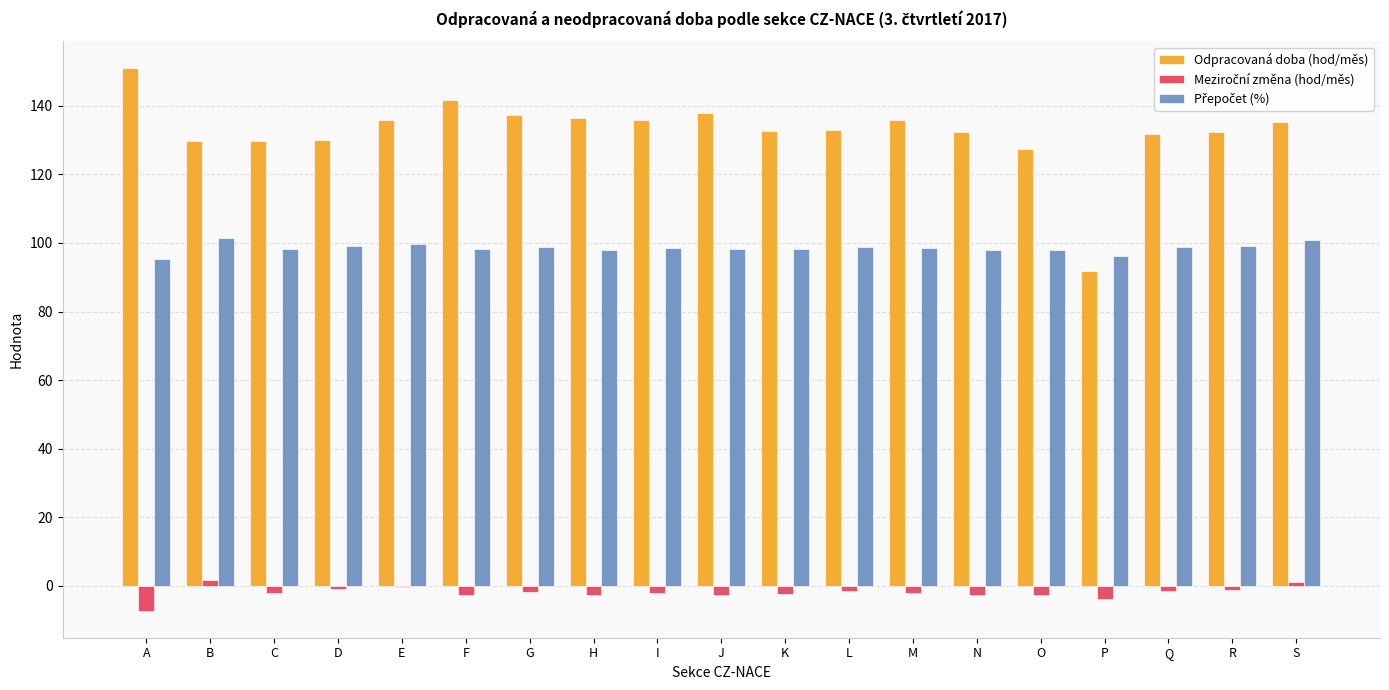

Which series changed the most between P and S?

Odpracovaná doba (hod/měs)